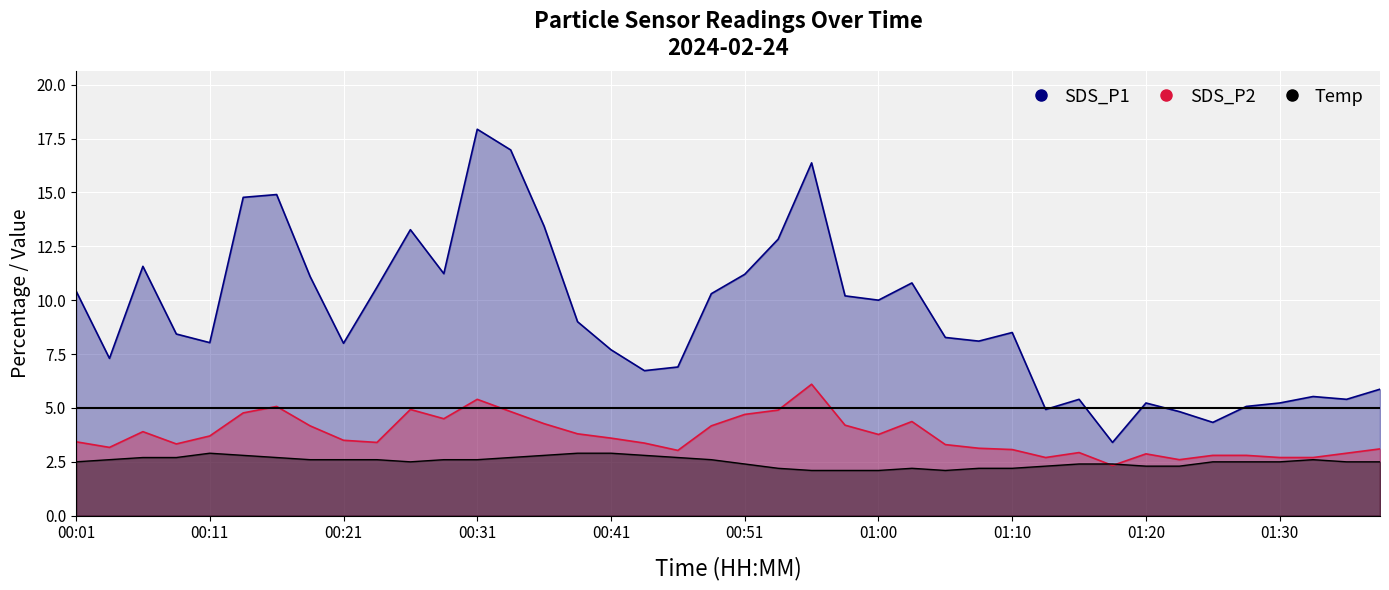

Which series has the largest total across all categories?

SDS_P1